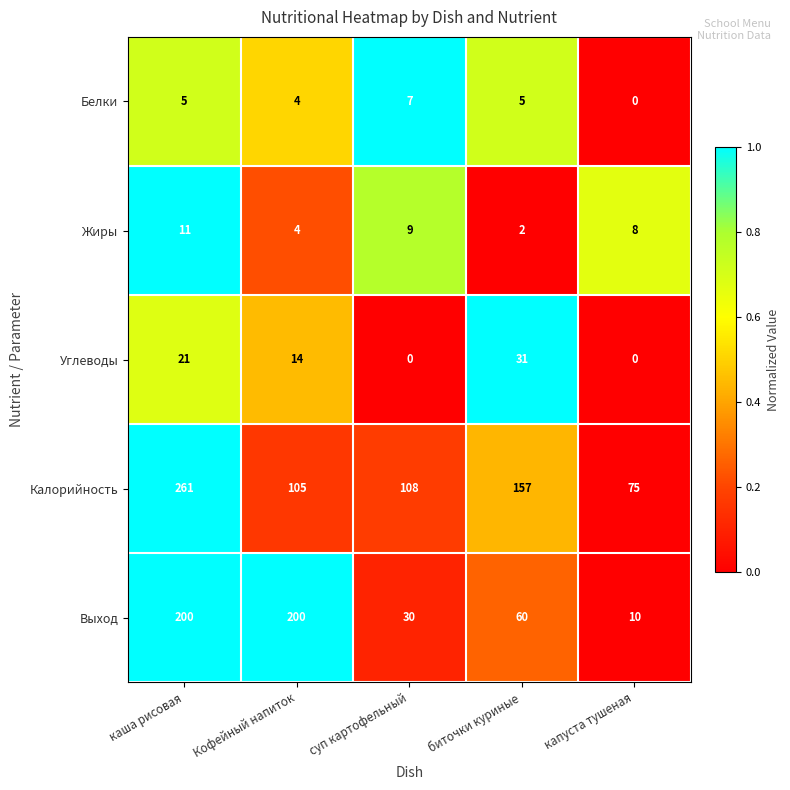

Reading left to right, list all the values displayed in this chart.

Белки: каша рисовая=5	Кофейный напиток=4	суп картофельный=7	биточки куриные=5	капуста тушеная=0
Жиры: каша рисовая=11	Кофейный напиток=4	суп картофельный=9	биточки куриные=2	капуста тушеная=8
Углеводы: каша рисовая=21	Кофейный напиток=14	суп картофельный=0	биточки куриные=31	капуста тушеная=0
Калорийность: каша рисовая=261	Кофейный напиток=105	суп картофельный=108	биточки куриные=157	капуста тушеная=75
Выход: каша рисовая=200	Кофейный напиток=200	суп картофельный=30	биточки куриные=60	капуста тушеная=10